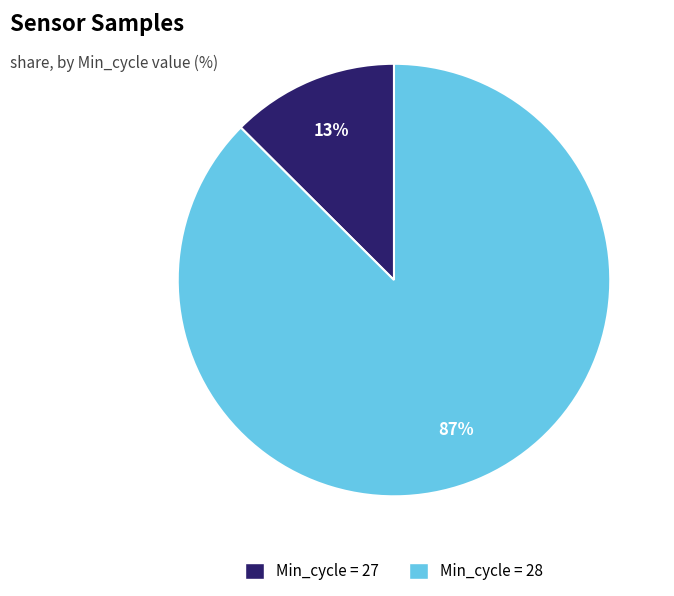

Count the number of slices in the pie.

2